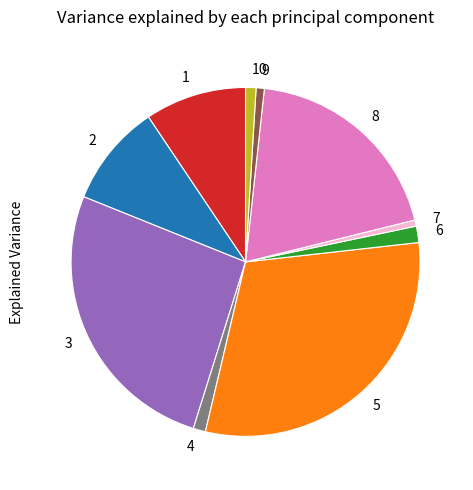

How many slices are in this pie chart?

10